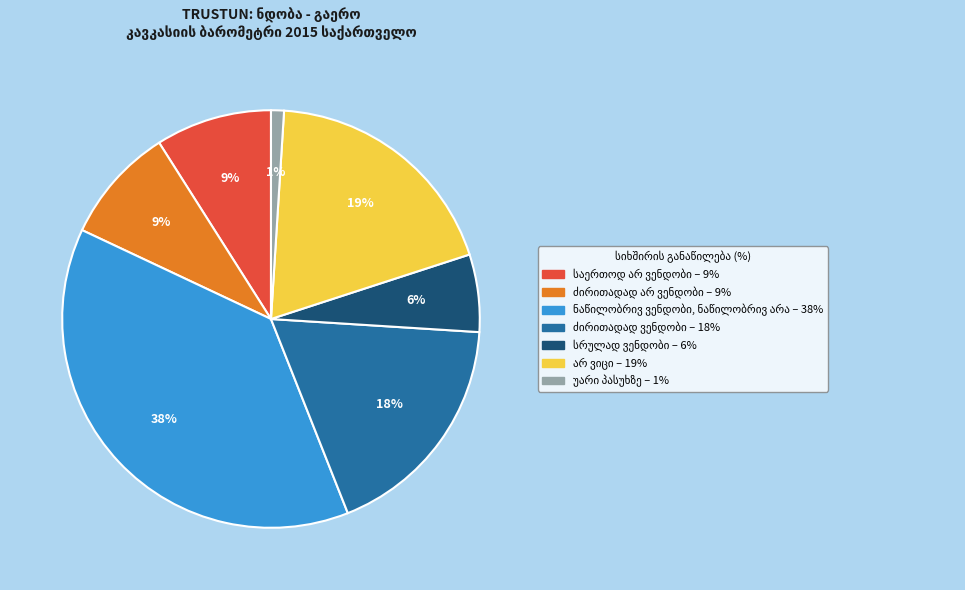

To the nearest percent, what is the difference between the largest and smallest slice percentages?

37%